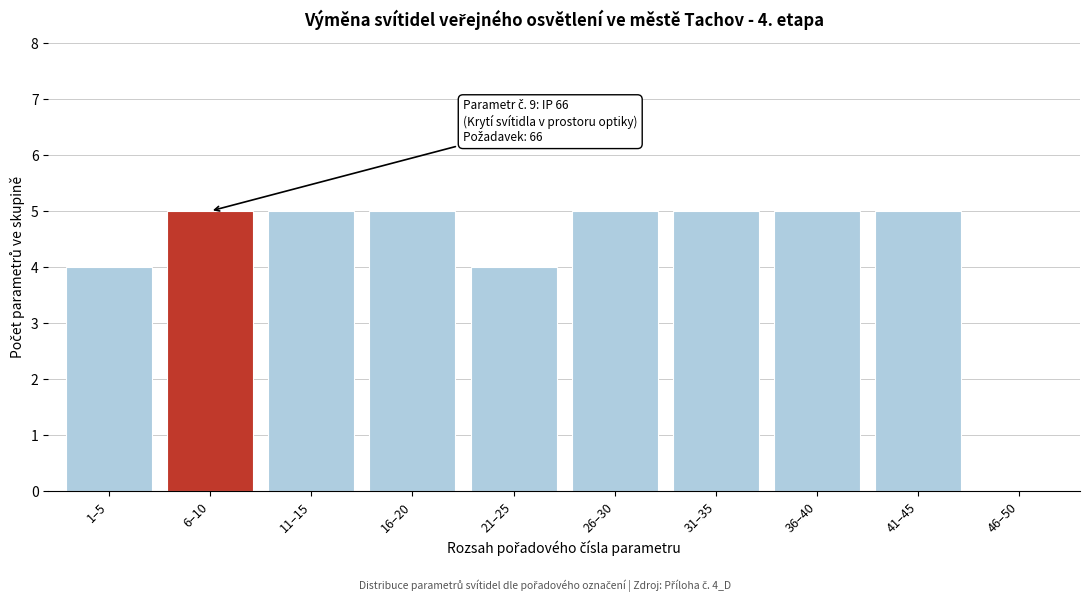

Reading right to left, transcribe all the data shown in this chart.

46–50=0	41–45=5	36–40=5	31–35=5	26–30=5	21–25=4	16–20=5	11–15=5	6–10=5	1–5=4